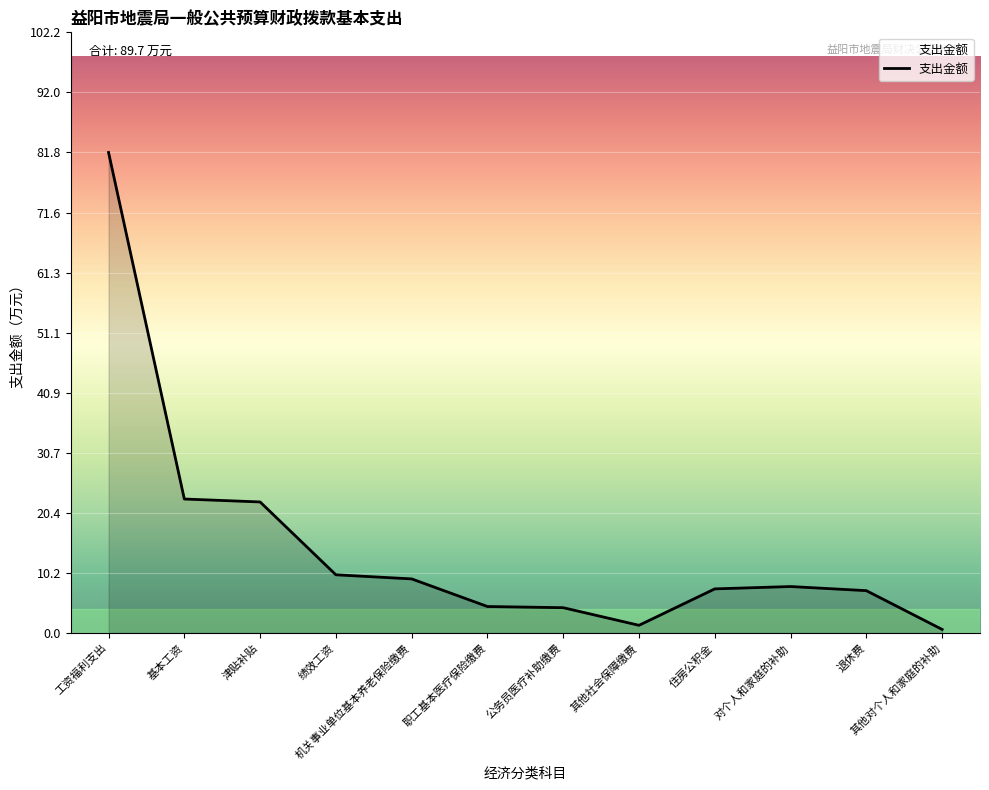

What is the sum of all values?

179.3